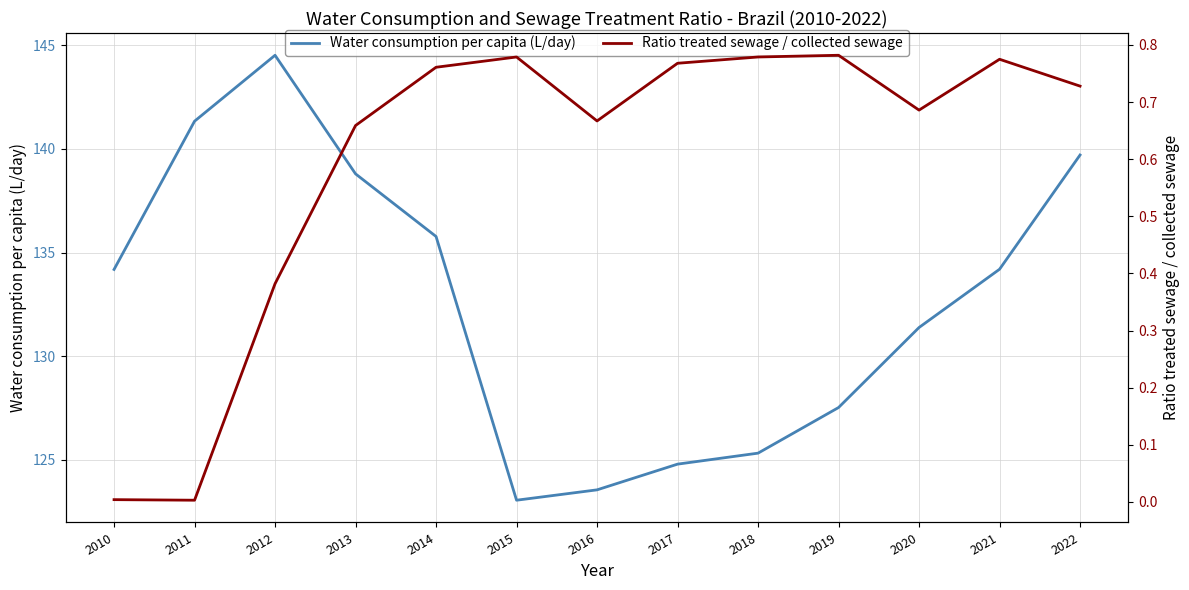

In Water consumption per capita (L/day), how many points are lower than both neighbors (excluding endpoints)?

1